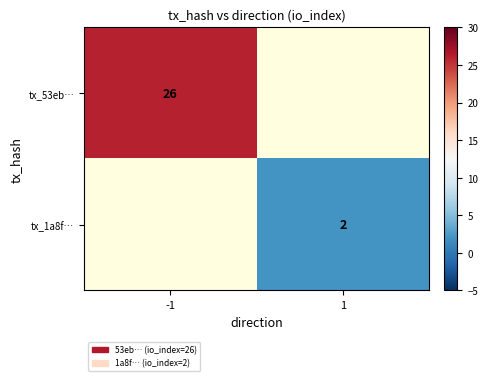

The tx_53eb… series shows 18 at -1. True or false?

False